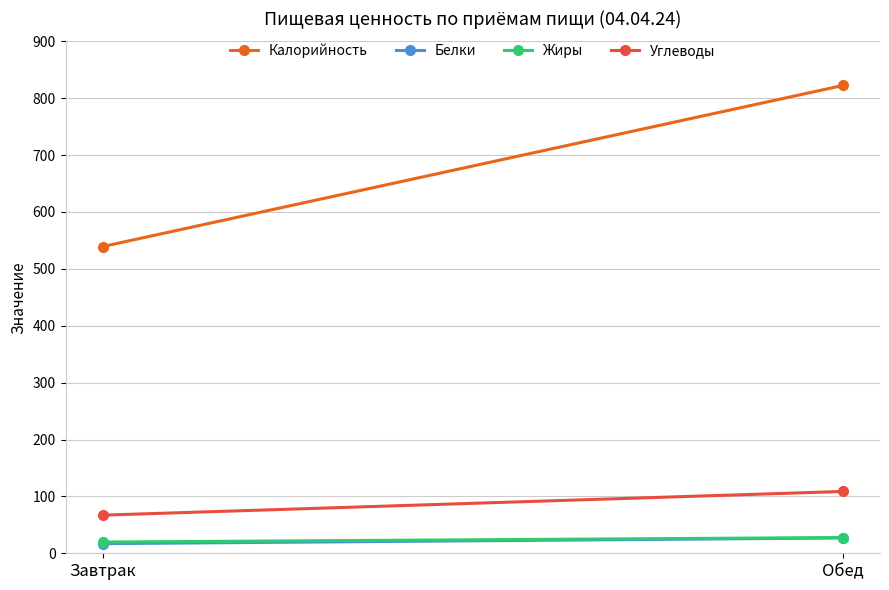

What is the sum of the Белки values at Обед and Завтрак?

43.9